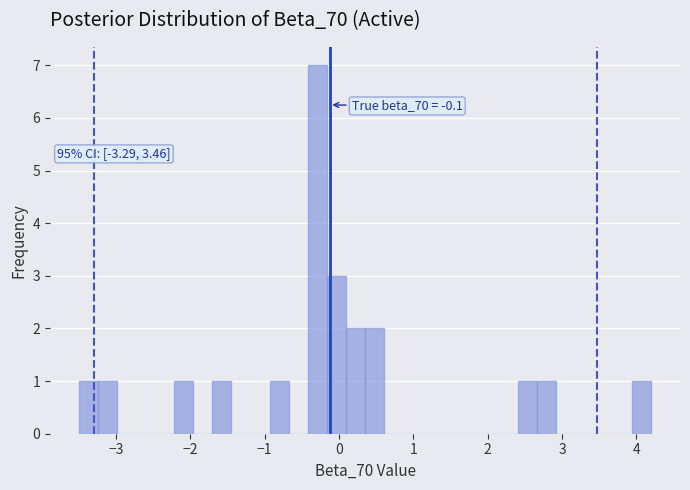

Read against the x-axis, roughly where is the centre of the tallest bar?

-0.3